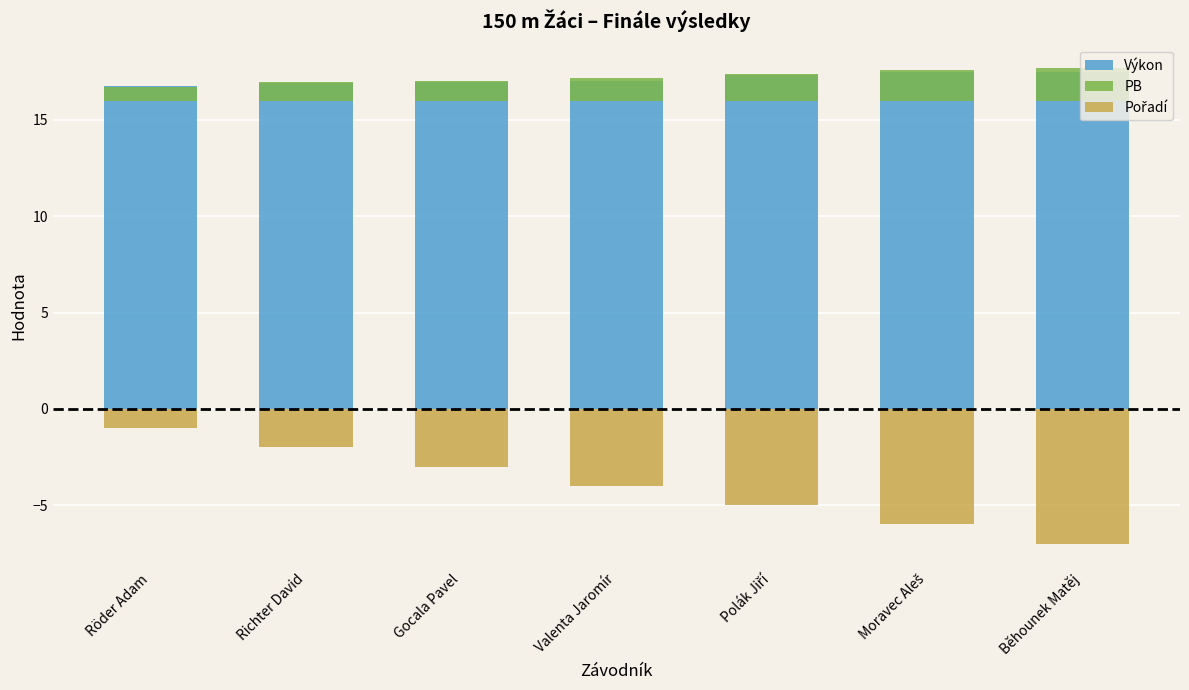

What is the sum of all PB values?

8.5